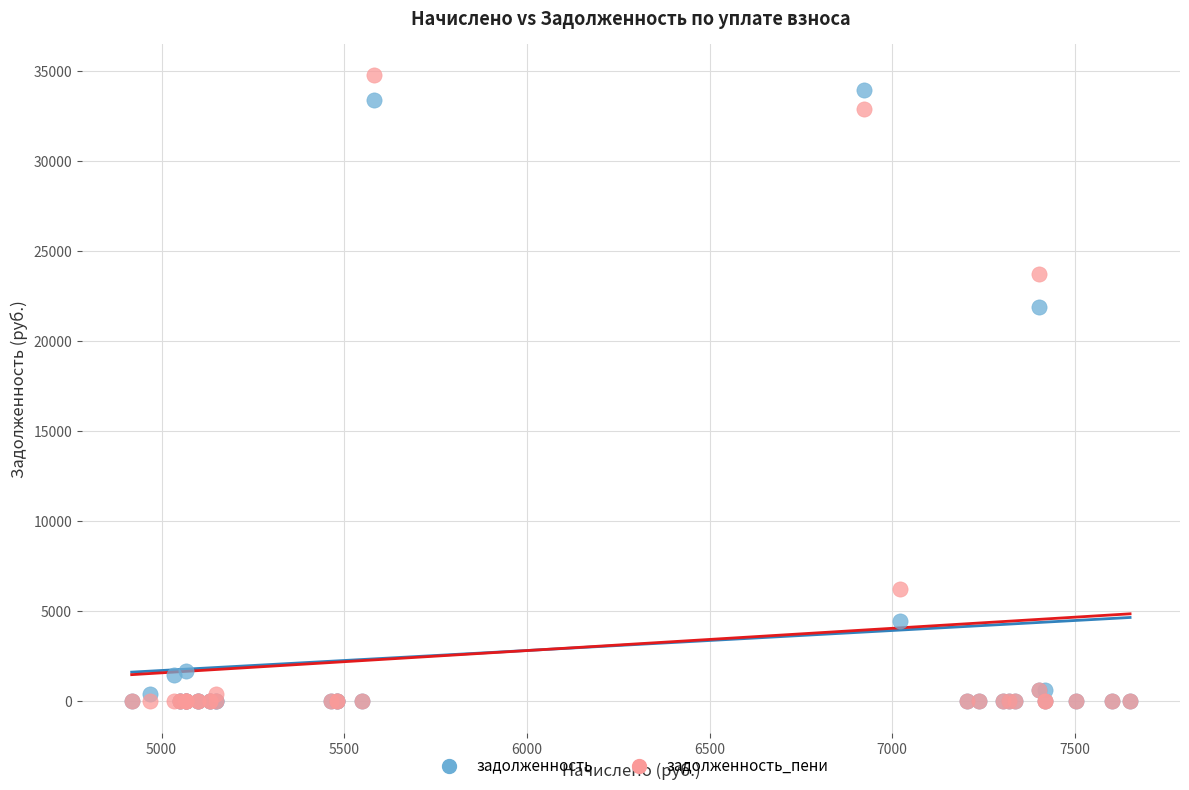

Which series has the largest Y range (max minus min)?

задолженность_пени